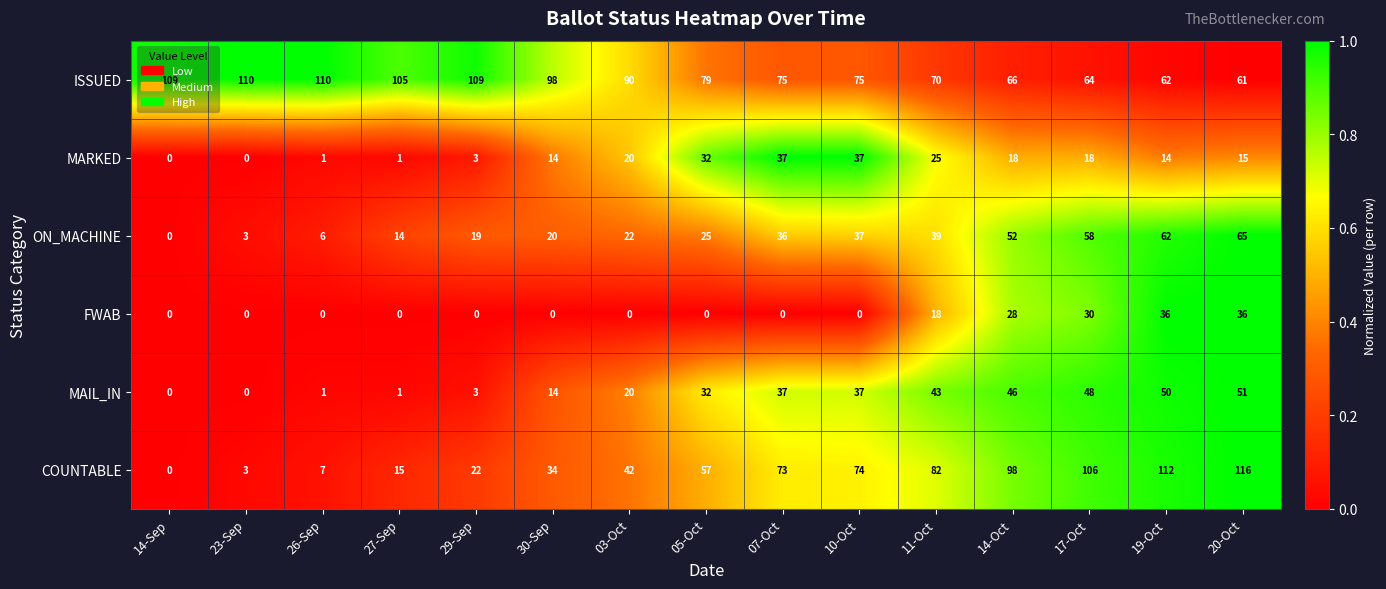

What is the sum of the ISSUED values at 23-Sep and 17-Oct?

174